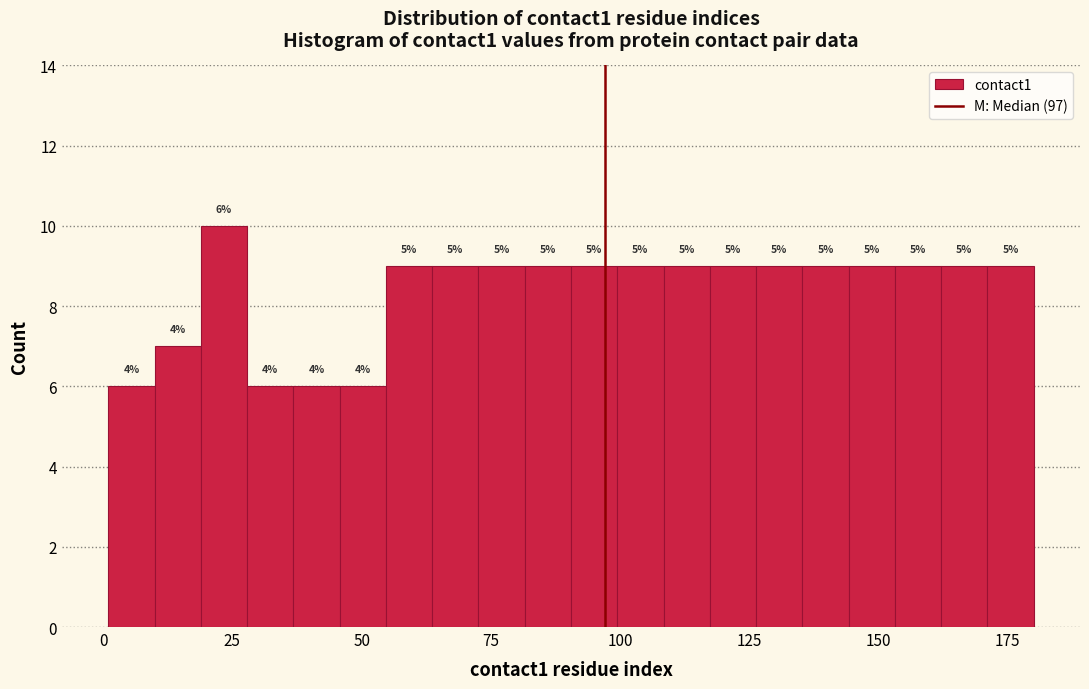

Read against the x-axis, roughly where is the centre of the tallest bar?

25